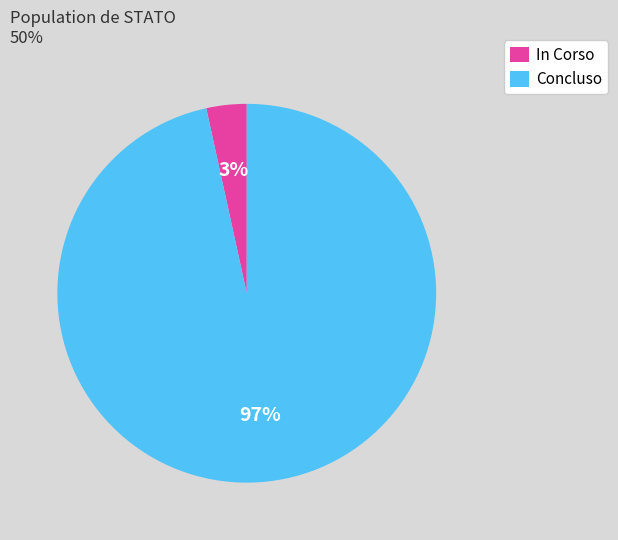

Does any single category account for the majority?

Yes